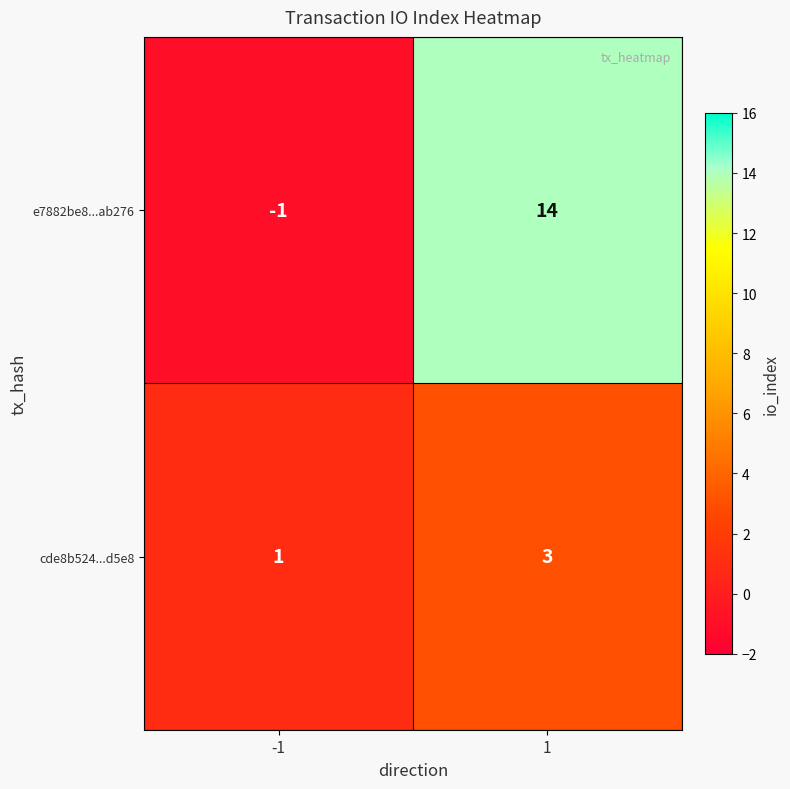

Reading left to right, what are all the values shown in this chart?

e7882be8...ab276: -1=-1	1=14
cde8b524...d5e8: -1=1	1=3